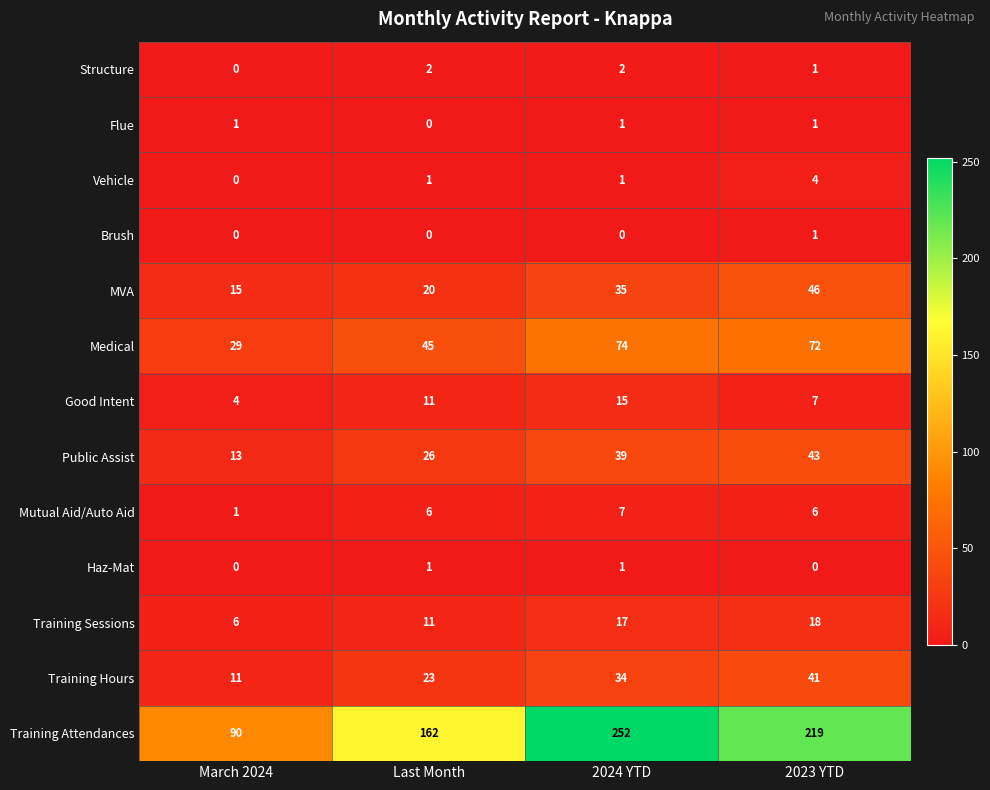

Which series changed the most between March 2024 and Last Month?

Training Attendances